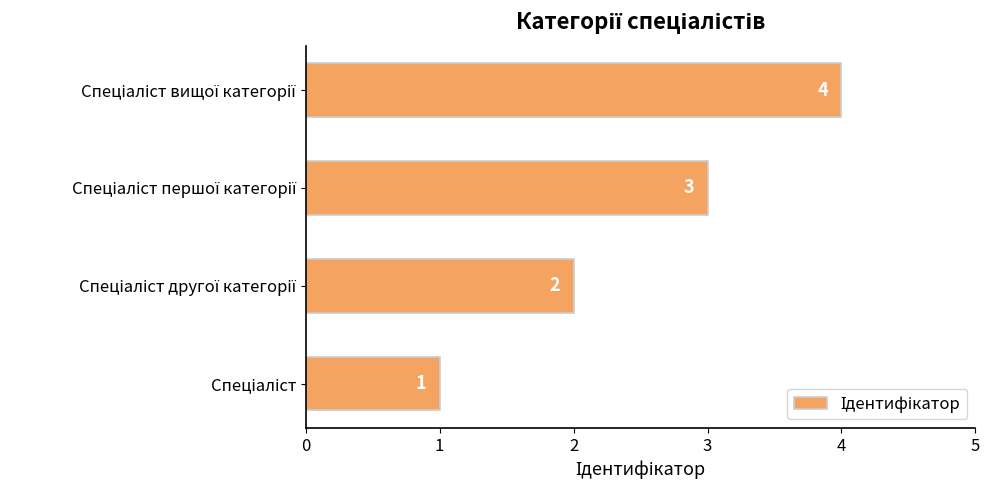

Count the number of data series in this chart.

1